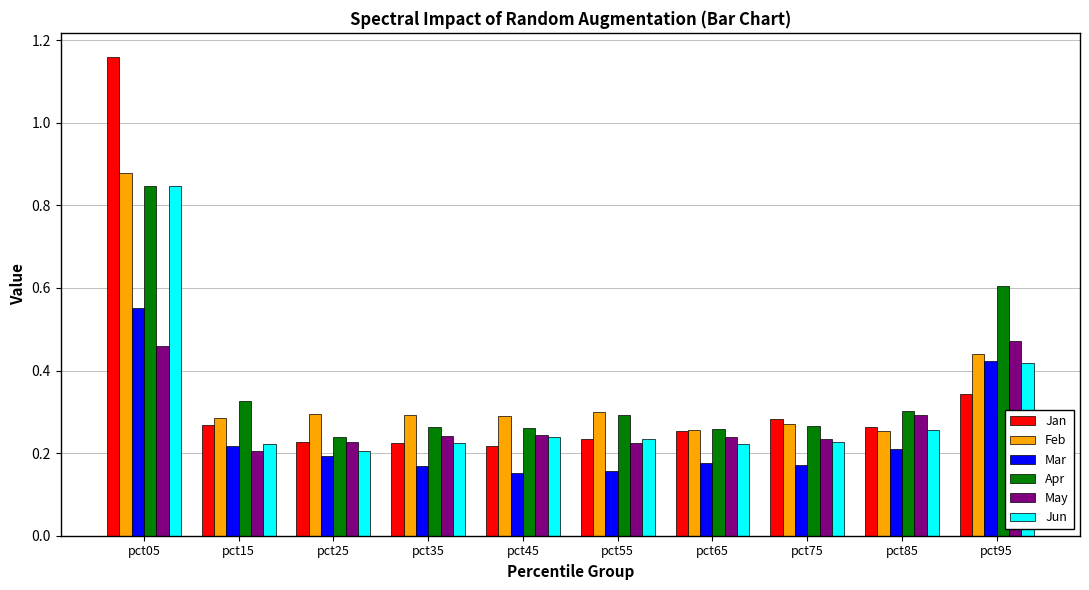

At how many categories does at least one series exceed 0?

10